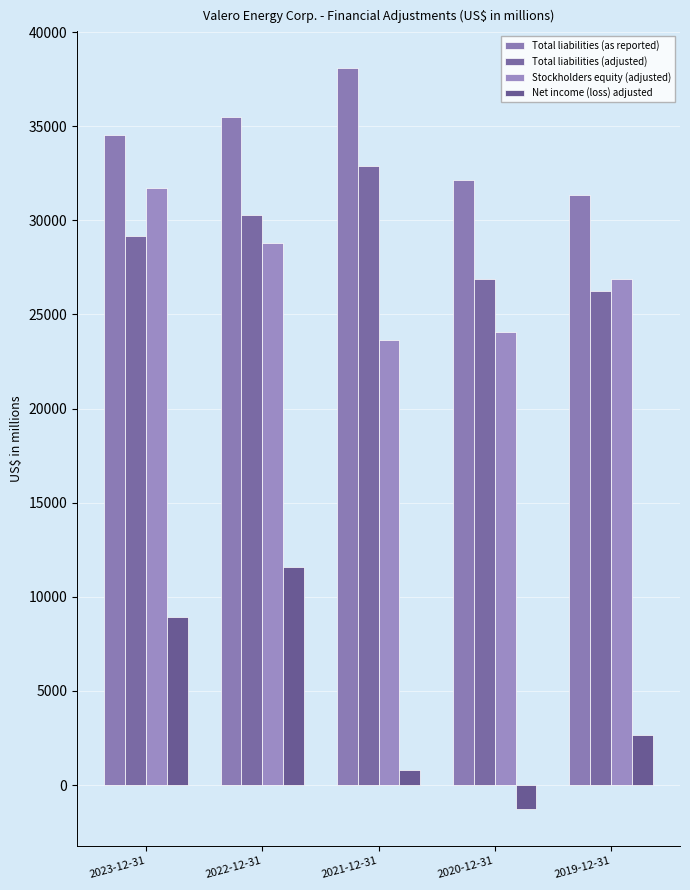

What is the spread (max minus min) of values at 2022-12-31?

23936